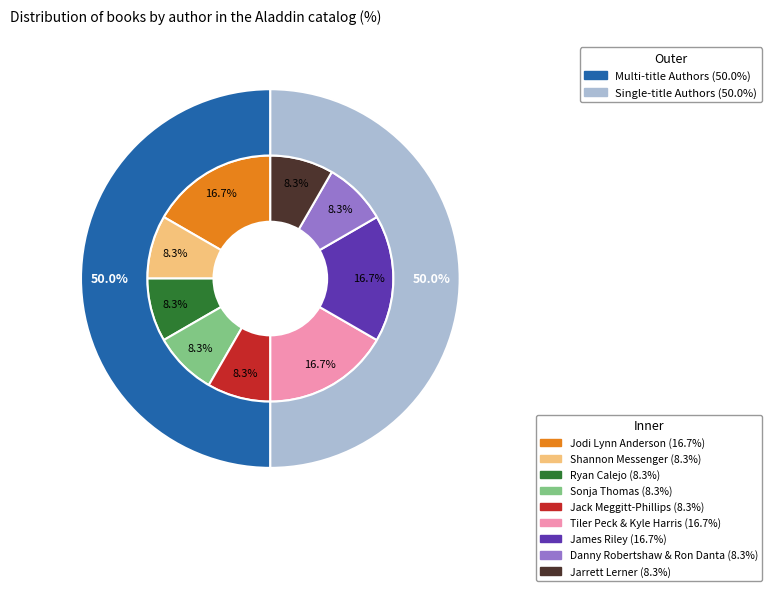

What is the ratio of the value at 8 to the value at 6?

0.5